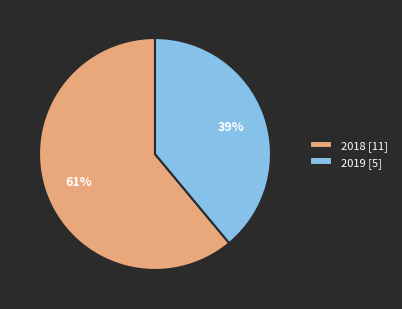

To the nearest percent, what percentage of the pie is 2019 [5]?

39%